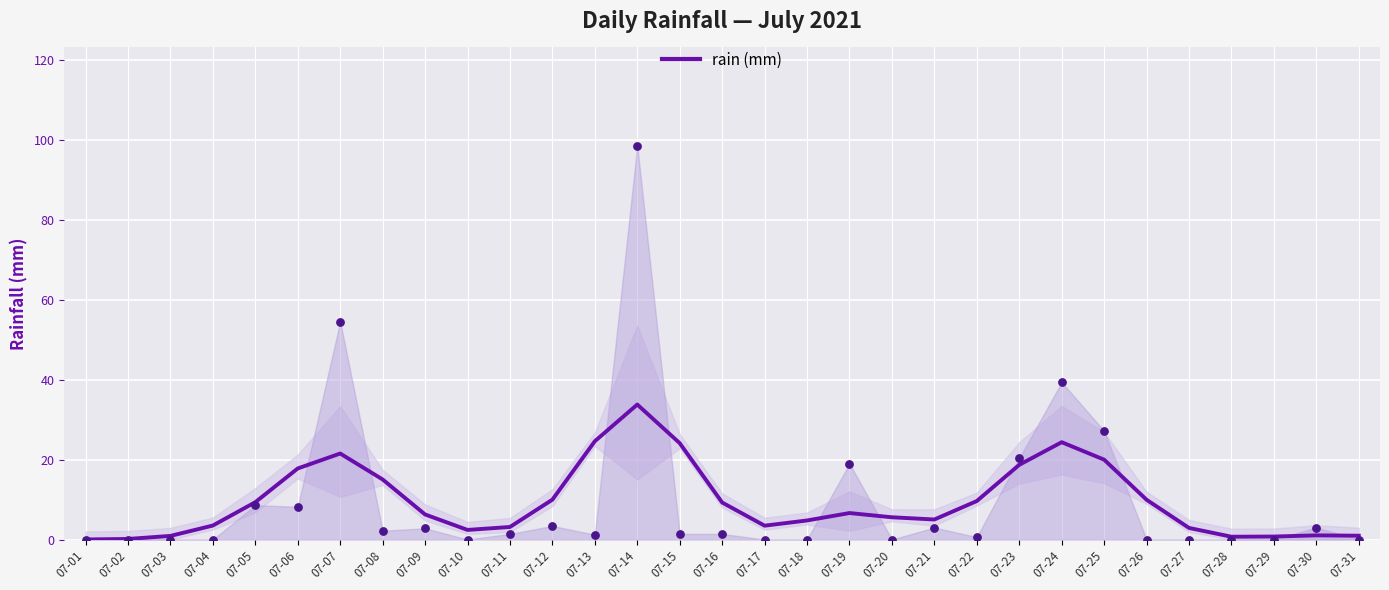

What is the change in value from 07-11 to 07-15?

+21.0